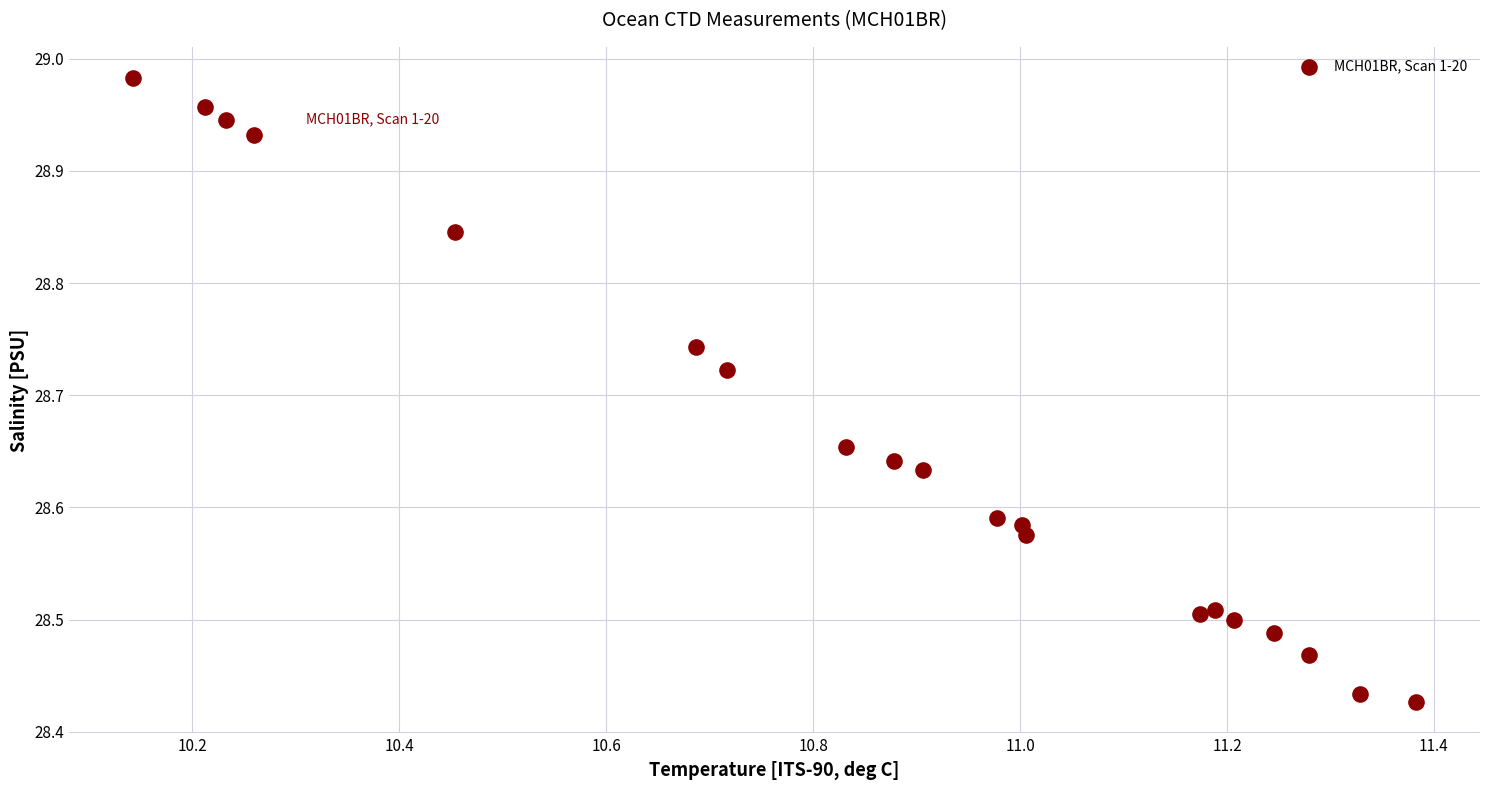

What is the range of Y values (max minus min)?

0.6